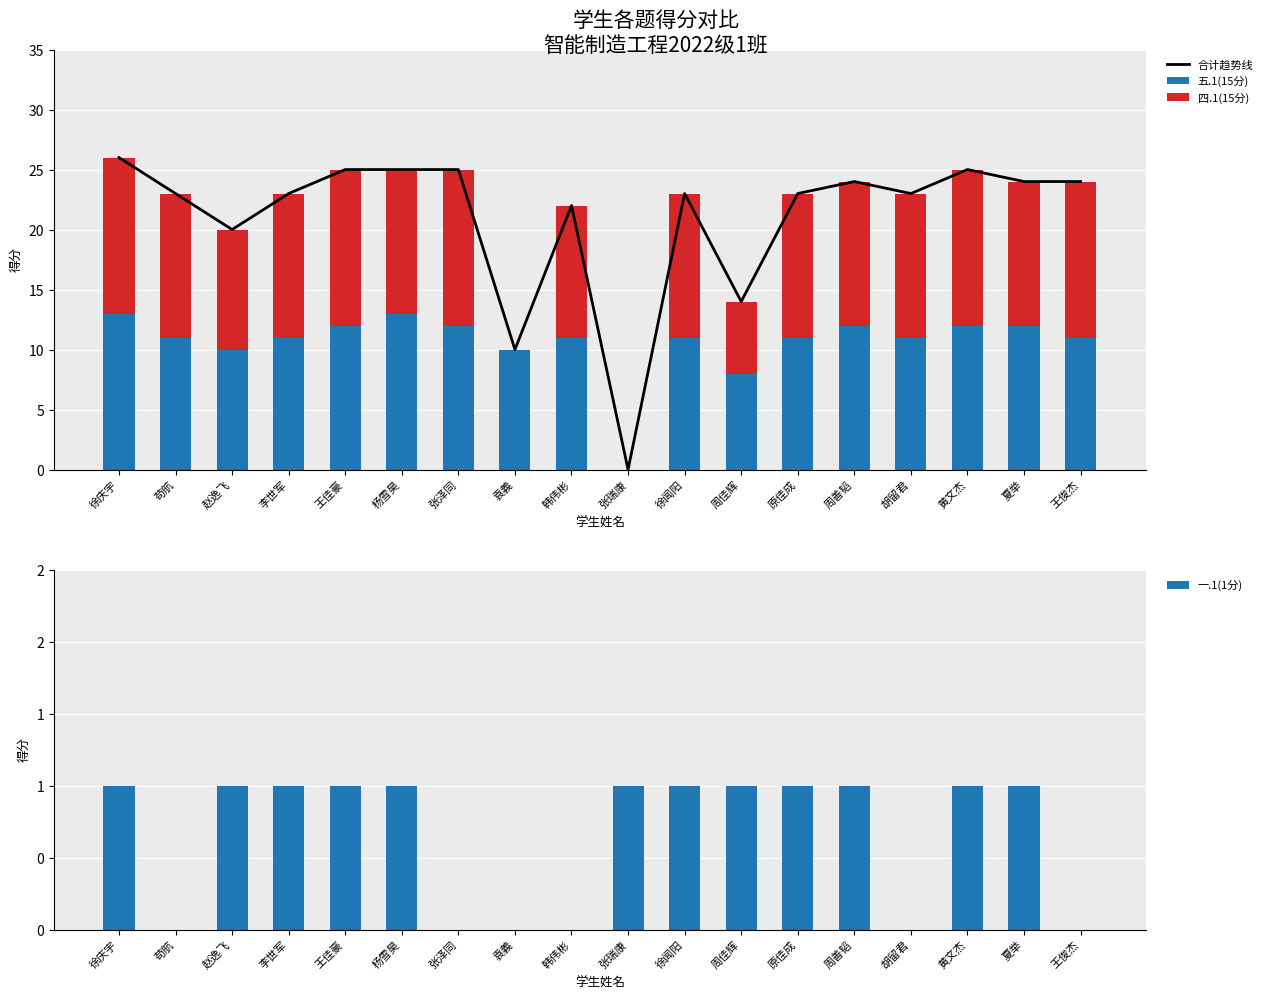

Which label corresponds to the largest value in the chart?

徐庆宇